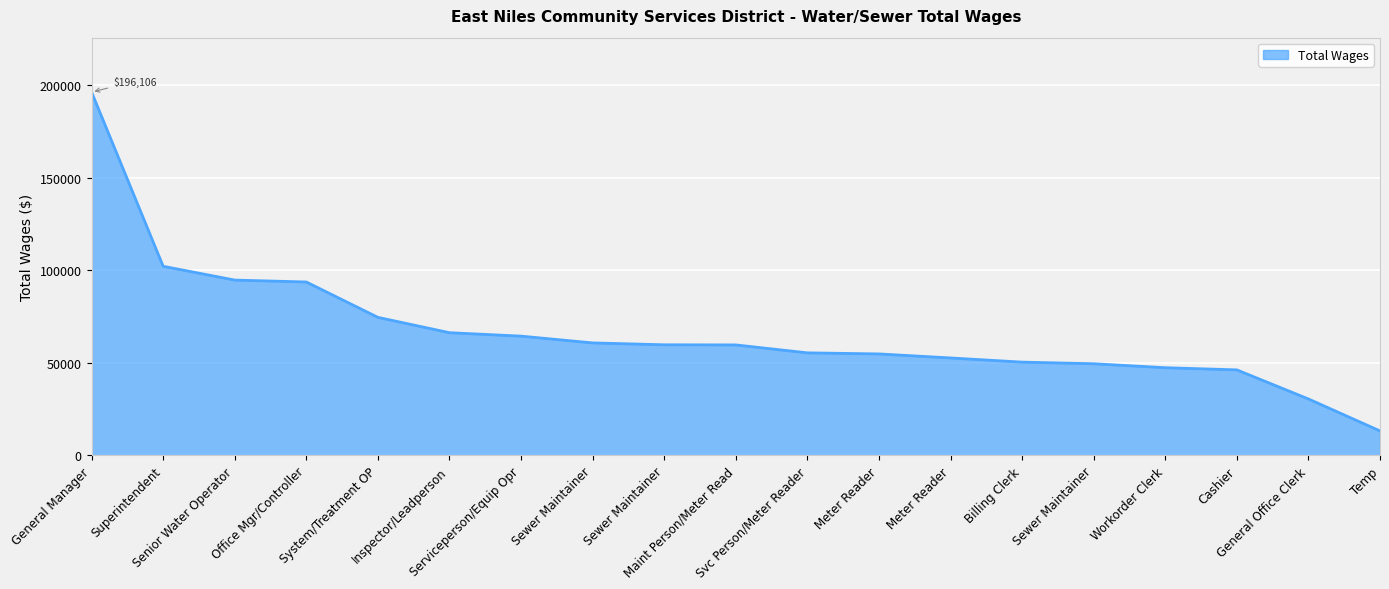

Rank the categories by value from highest to lowest.

General Manager, Superintendent, Senior Water Operator, Office Mgr/Controller, System/Treatment OP, Inspector/Leadperson, Serviceperson/Equip Opr, Sewer Maintainer, Sewer Maintainer, Maint Person/Meter Read, Svc Person/Meter Reader, Meter Reader, Meter Reader, Billing Clerk, Sewer Maintainer, Workorder Clerk, Cashier, General Office Clerk, Temp